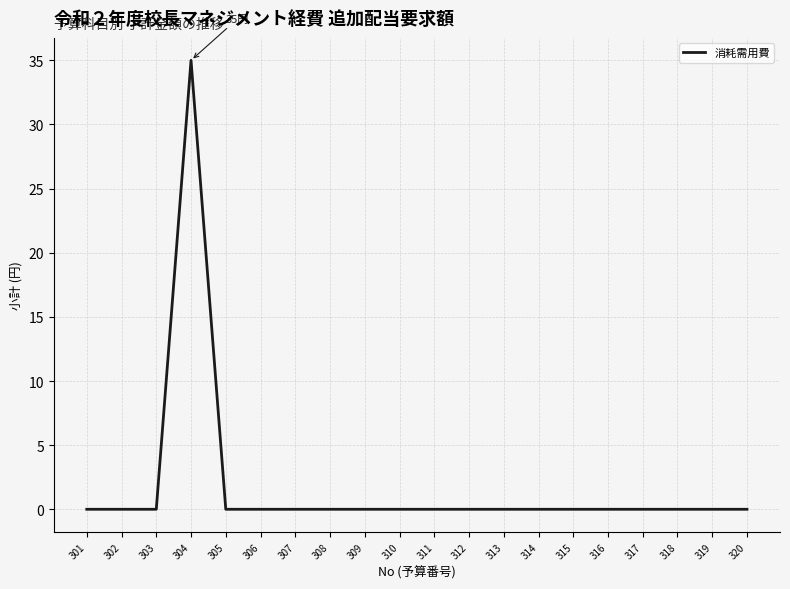

What is the greatest value displayed?

35